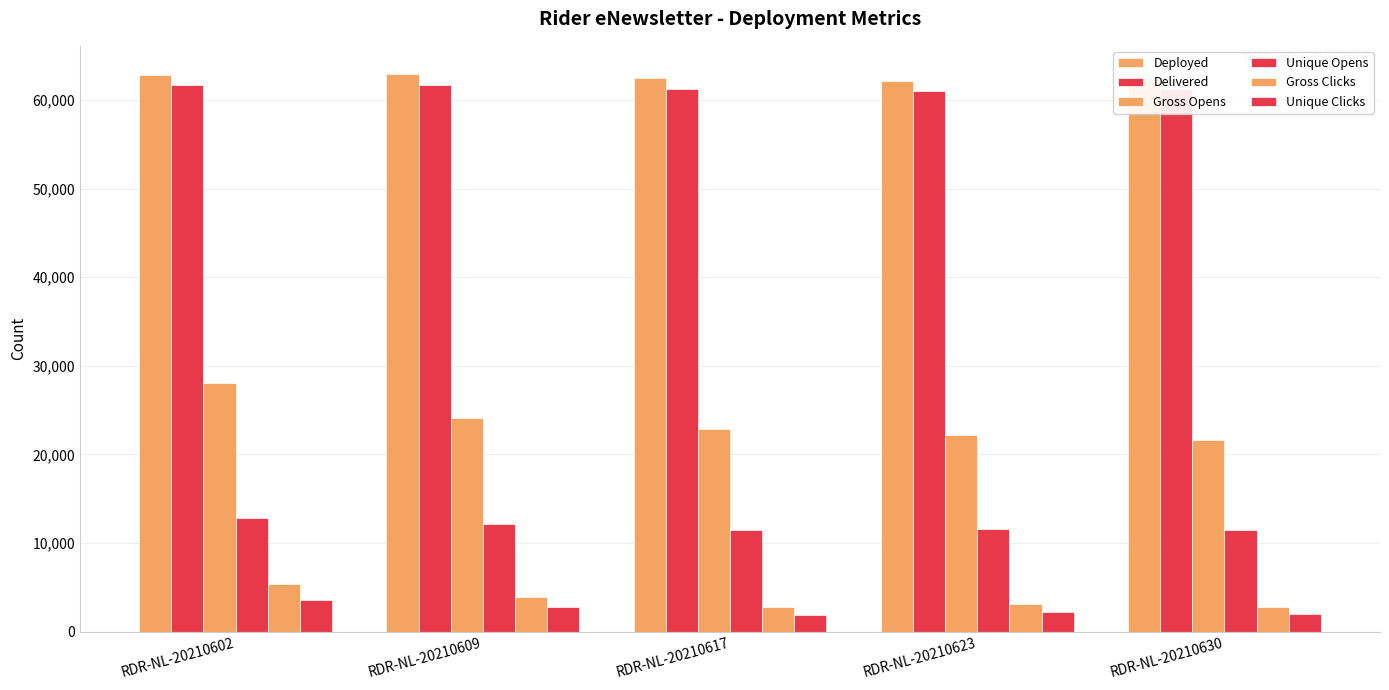

What is the difference between the Delivered values at RDR-NL-20210602 and RDR-NL-20210630?

468